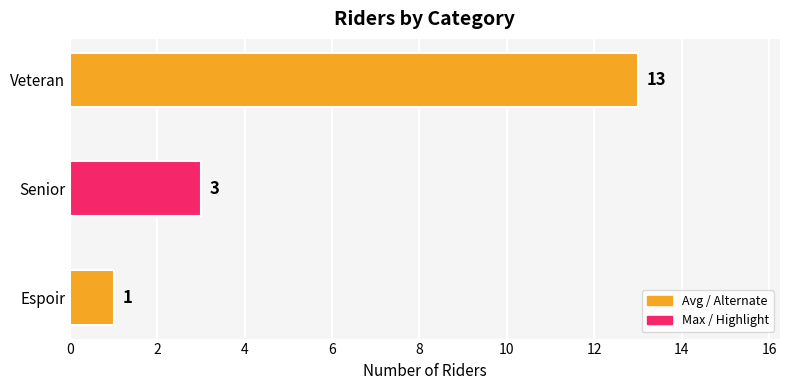

What is the difference between the second highest and minimum values?

2